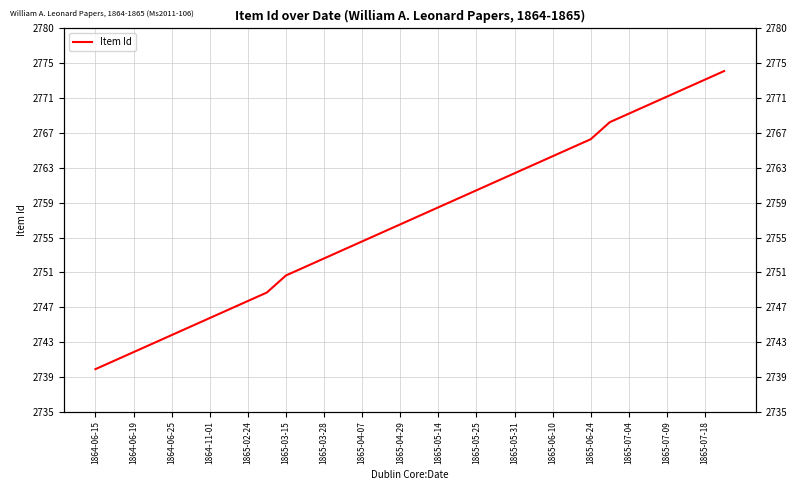

Is it true that the value at 1865-04-29 is 4598?

False